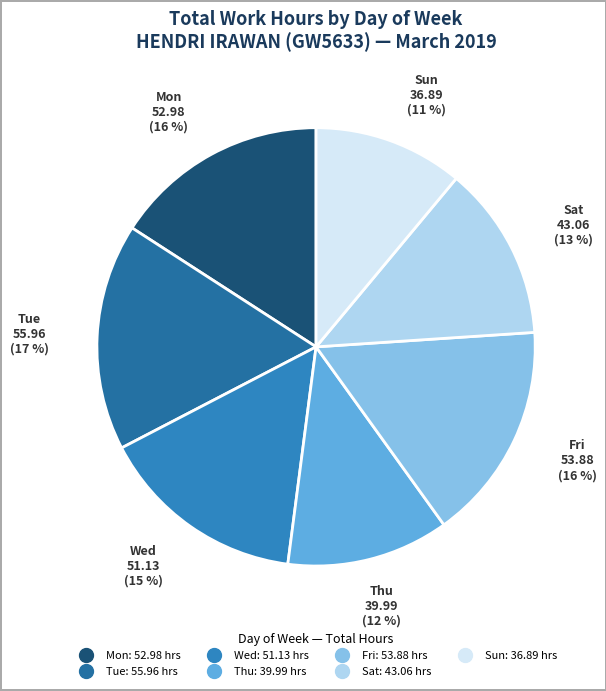

How many segments does this pie chart have?

7